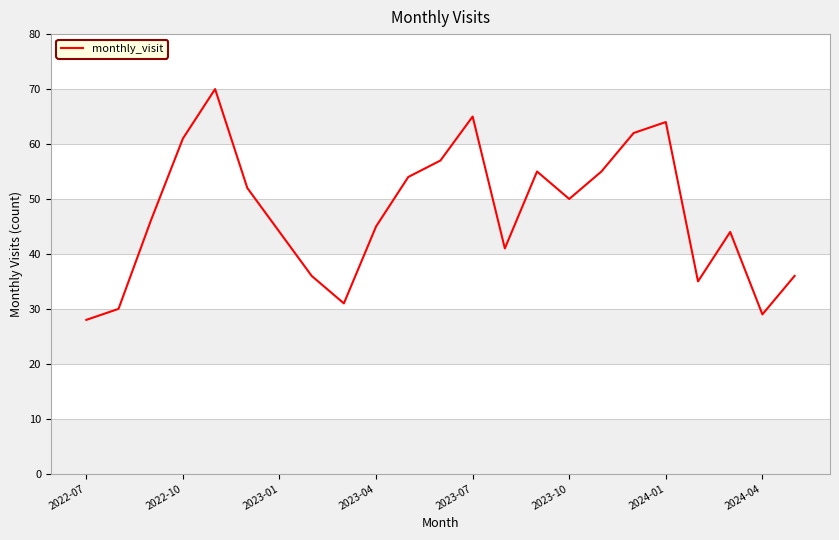

What is the difference between the maximum and minimum values?

42